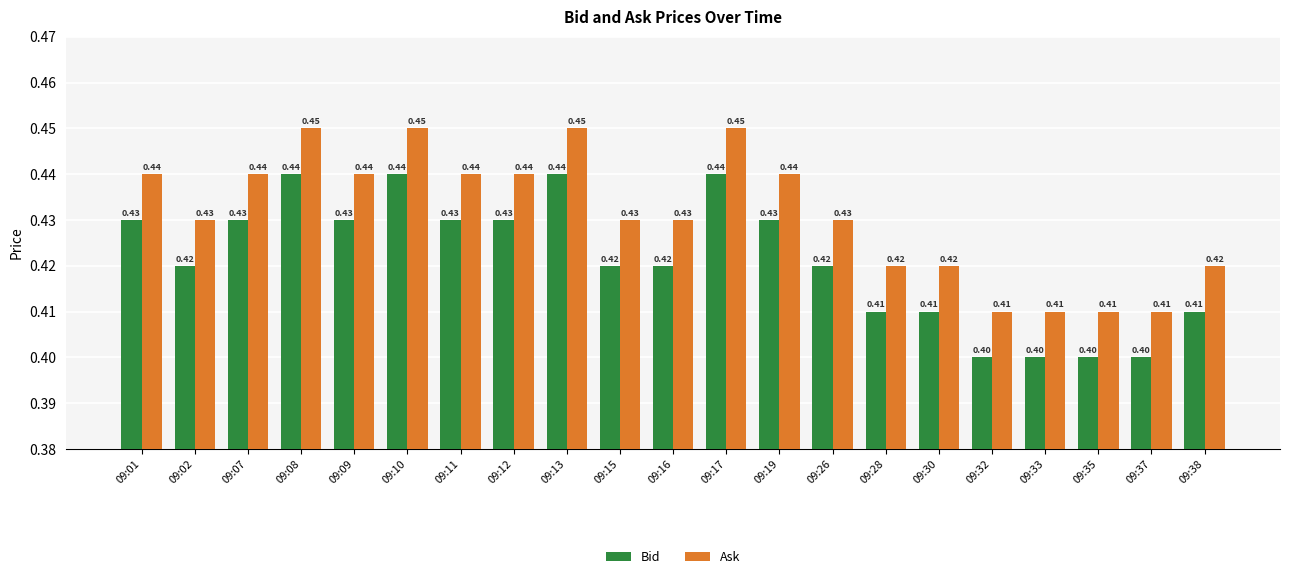

What are all the series names shown in the legend?

Bid, Ask